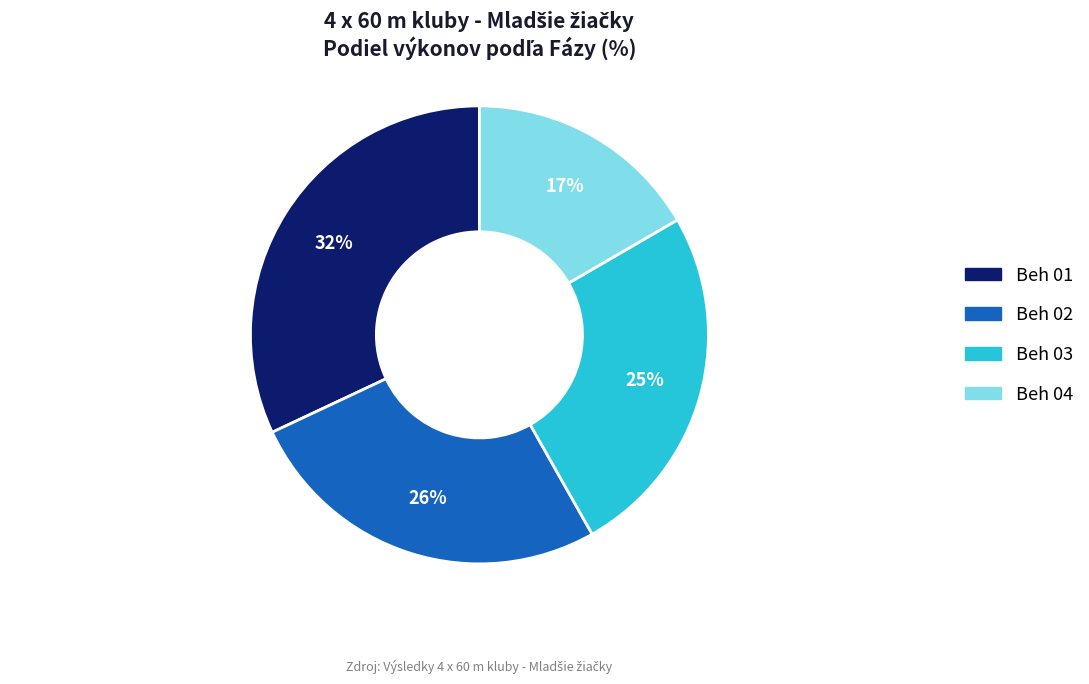

Is there a majority slice in this chart?

No